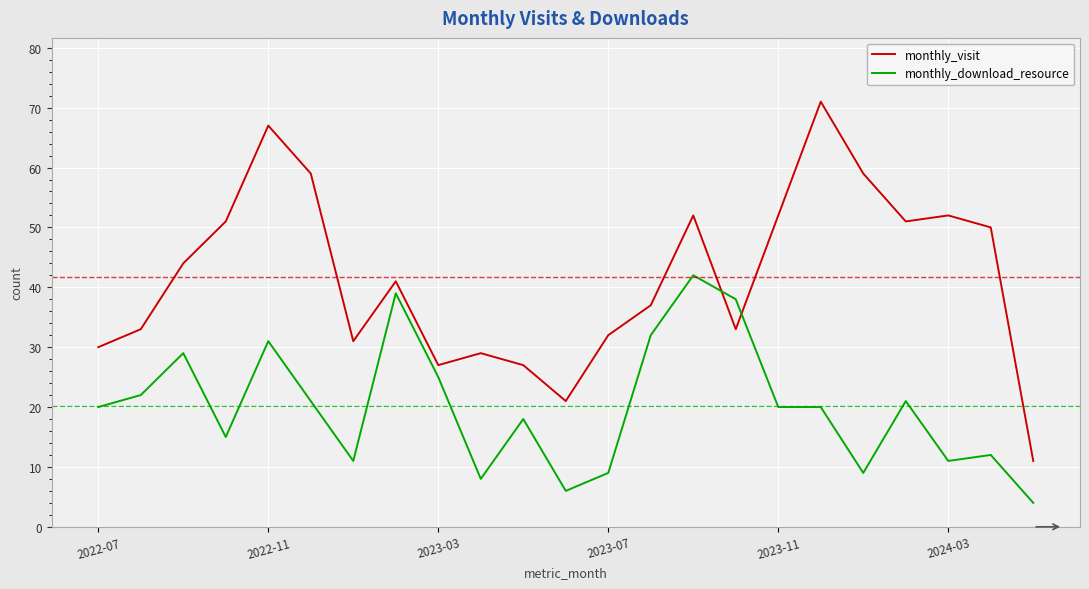

What is the greatest value displayed?

71